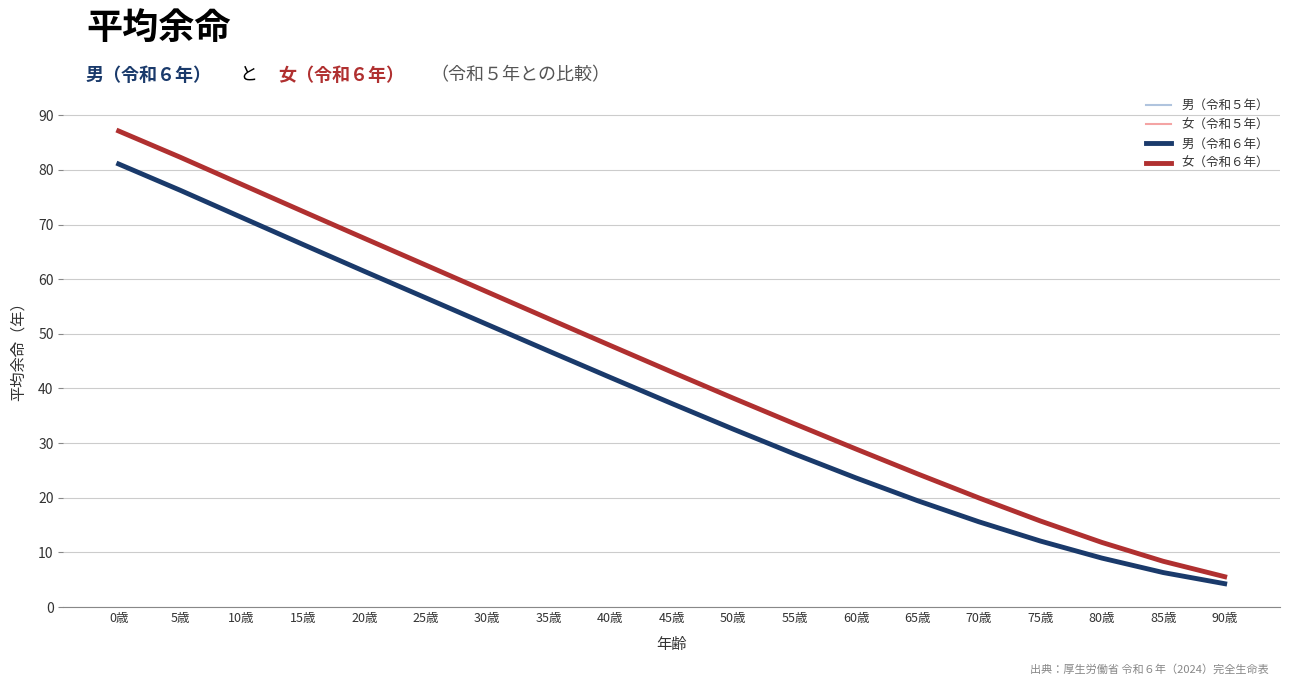

What is the sum of the 女（令和６年） values at 40歳 and 5歳?

130.2